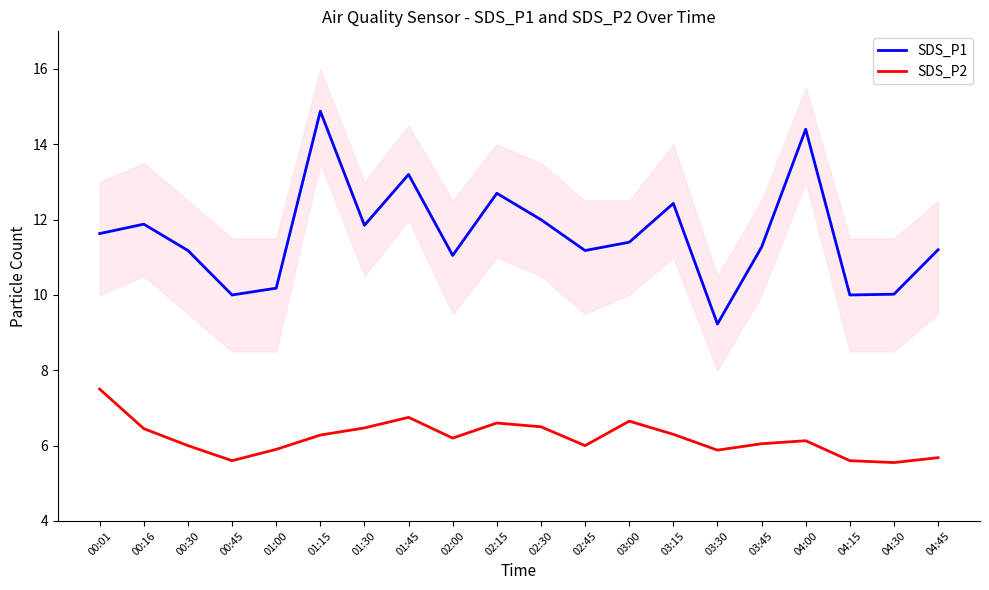

What are all the series names shown in the legend?

SDS_P1, SDS_P2